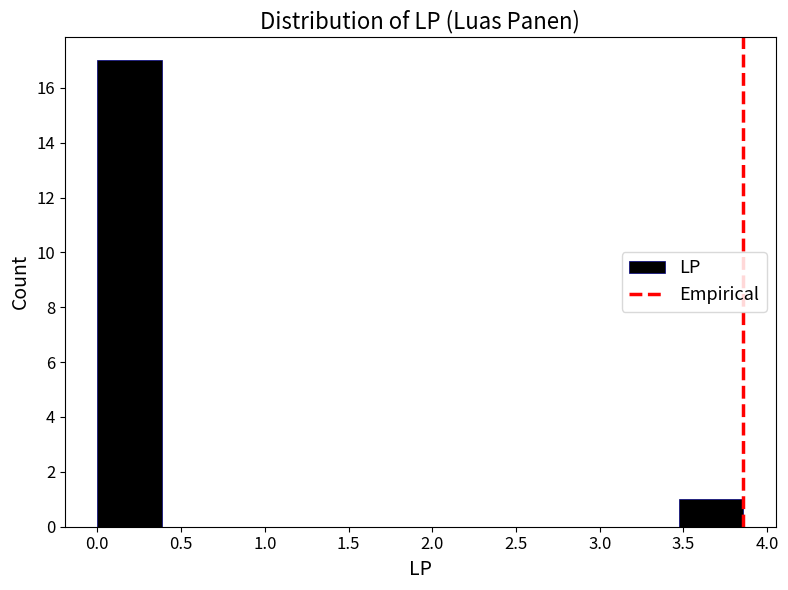

Over which range of the x-axis is the bar tallest?

0.00 to 0.40